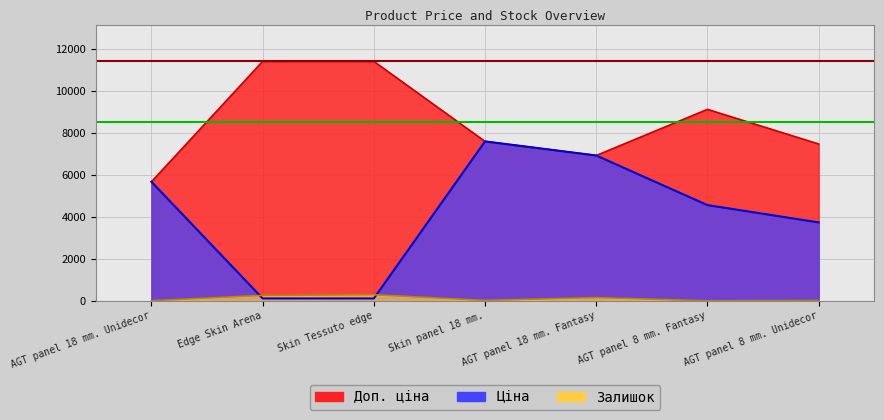

The Залишок series shows 7.8 at AGT panel 8 mm. Unidecor. True or false?

False